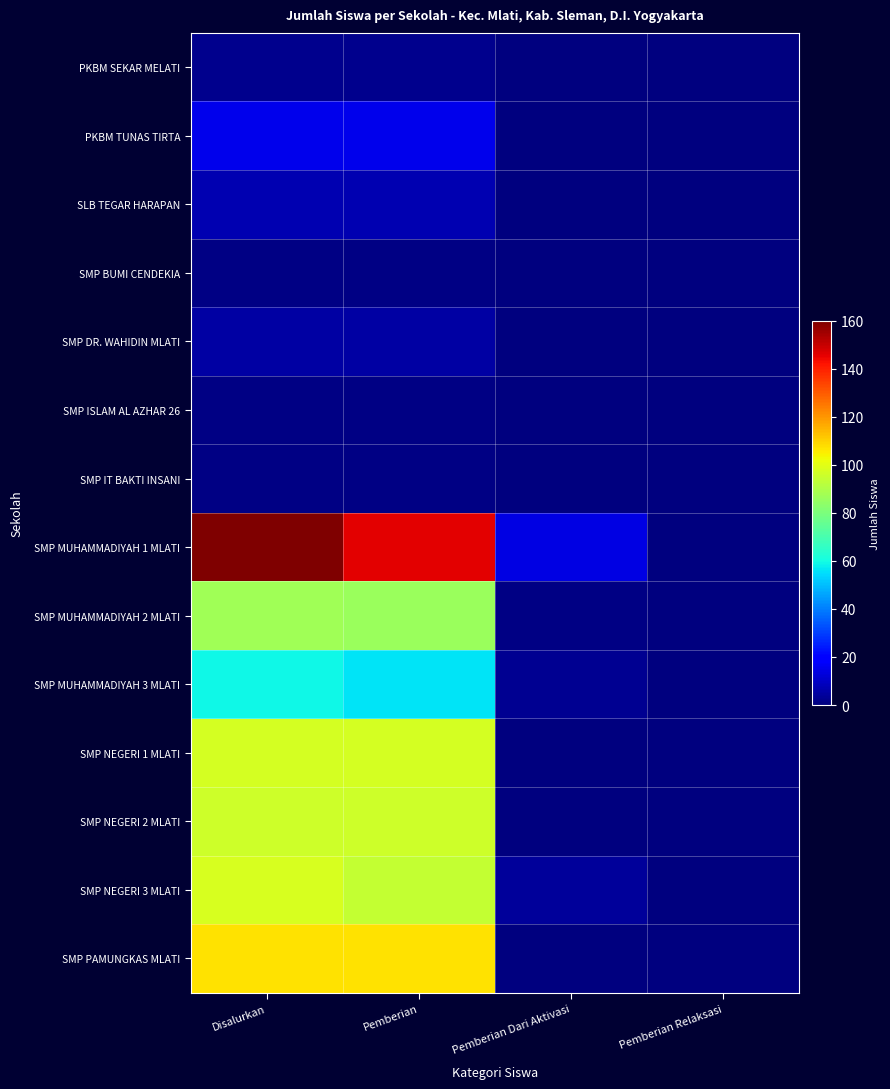

Rank the series at Pemberian from highest to lowest value.

SMP MUHAMMADIYAH 1 MLATI, SMP PAMUNGKAS MLATI, SMP NEGERI 1 MLATI, SMP NEGERI 2 MLATI, SMP NEGERI 3 MLATI, SMP MUHAMMADIYAH 2 MLATI, SMP MUHAMMADIYAH 3 MLATI, PKBM TUNAS TIRTA, SLB TEGAR HARAPAN, SMP DR. WAHIDIN MLATI, PKBM SEKAR MELATI, SMP BUMI CENDEKIA, SMP ISLAM AL AZHAR 26, SMP IT BAKTI INSANI